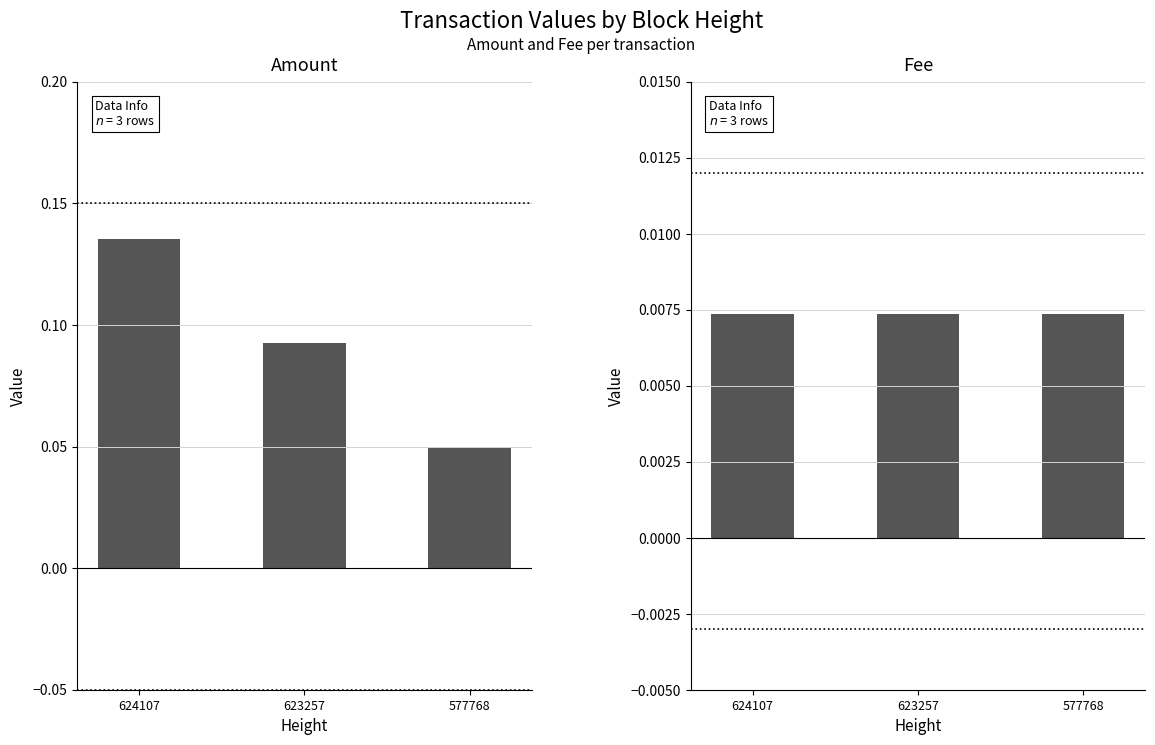

What is the highest value of the Amount series?

0.1